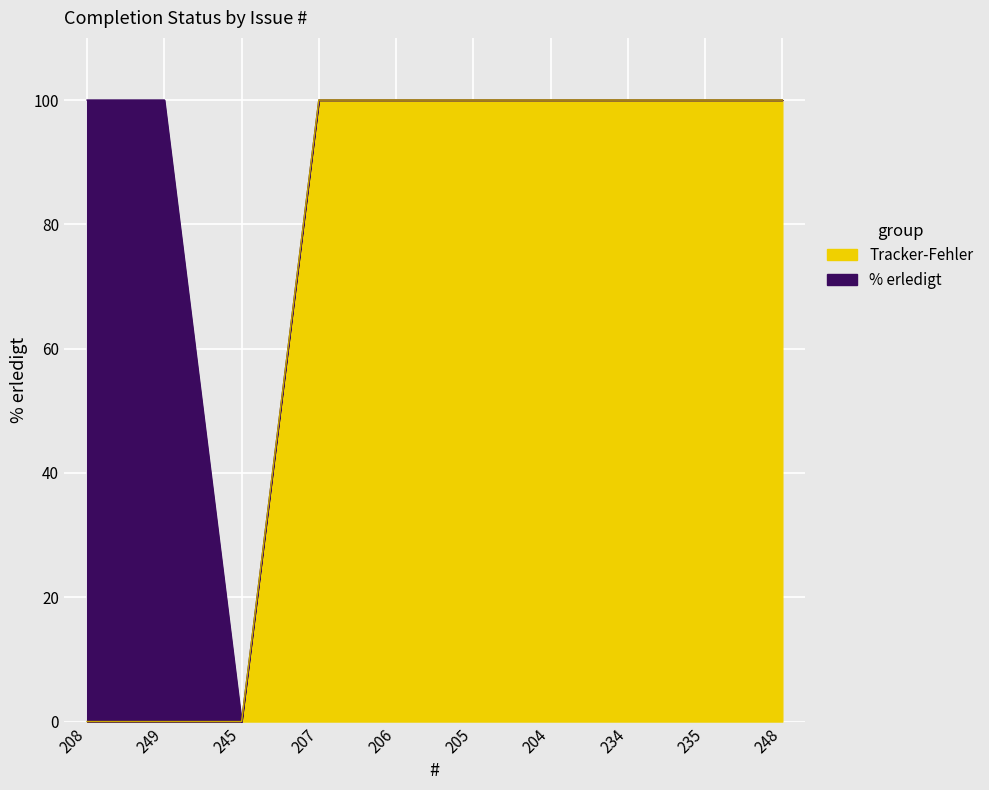

How many lines are shown in the chart?

2